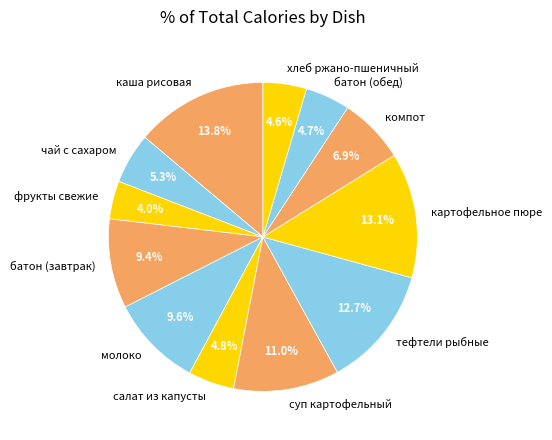

To the nearest percent, what portion does фрукты свежие represent?

4%